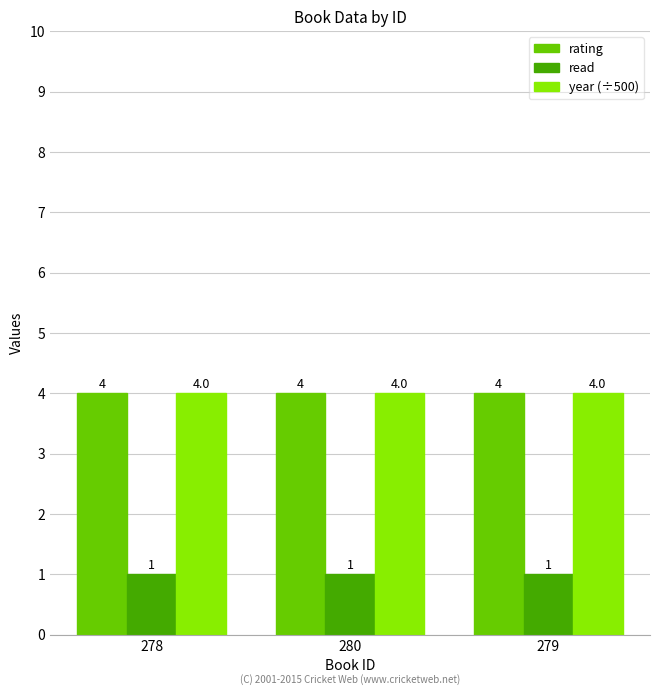

What is the highest value of the rating series?

4